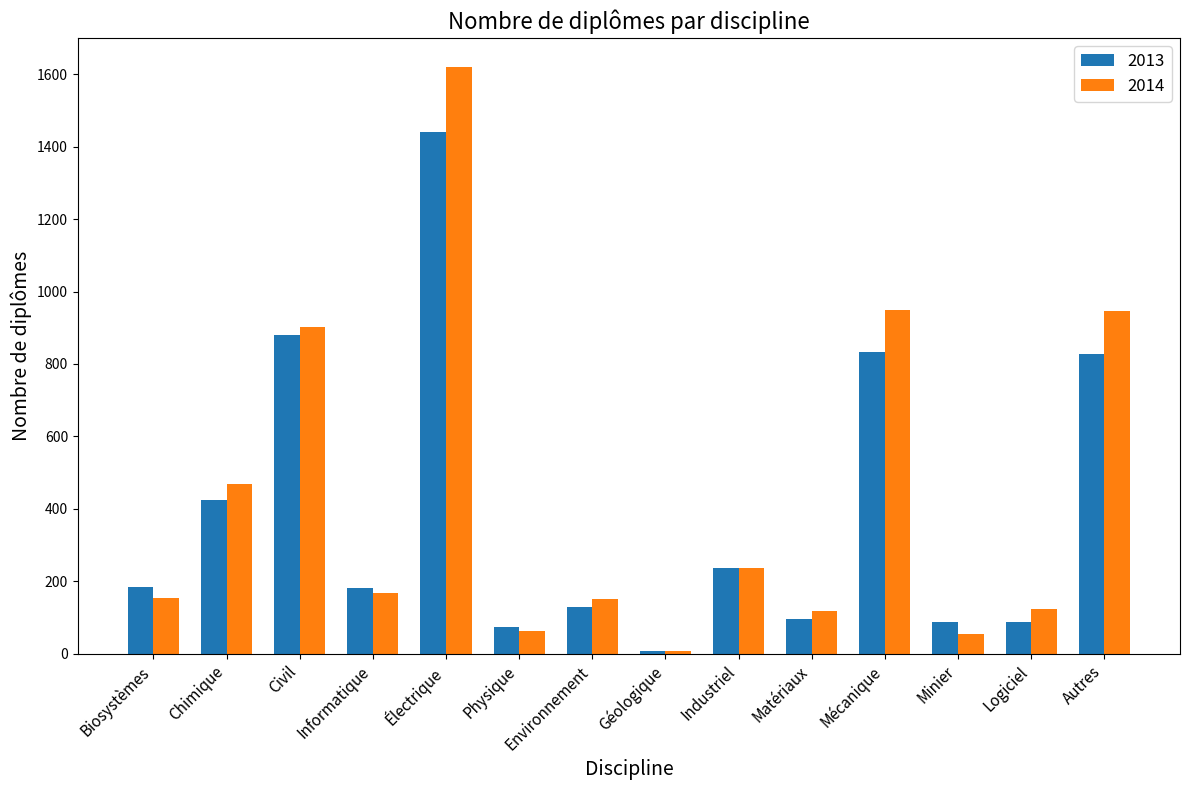

Is it true that 2014 equals 119 at Matériaux?

True